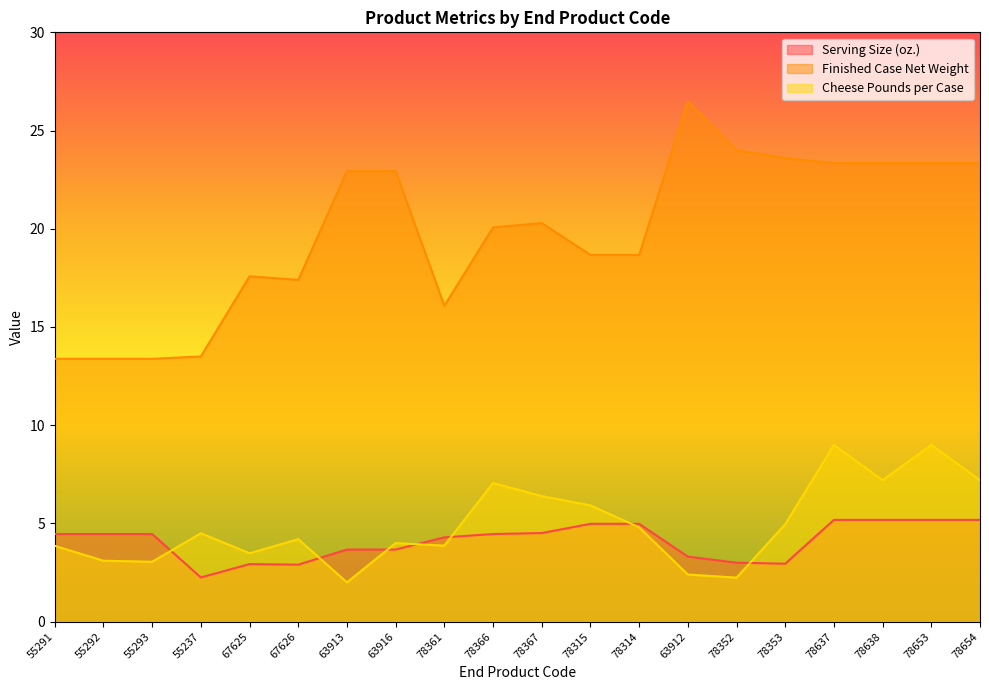

How many values in the Serving Size (oz.) series are below 4?

8